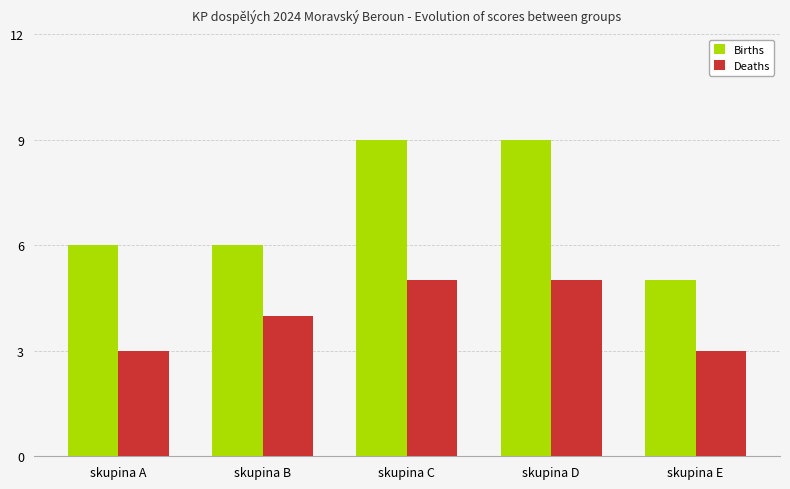

How many data points does each series have?

5